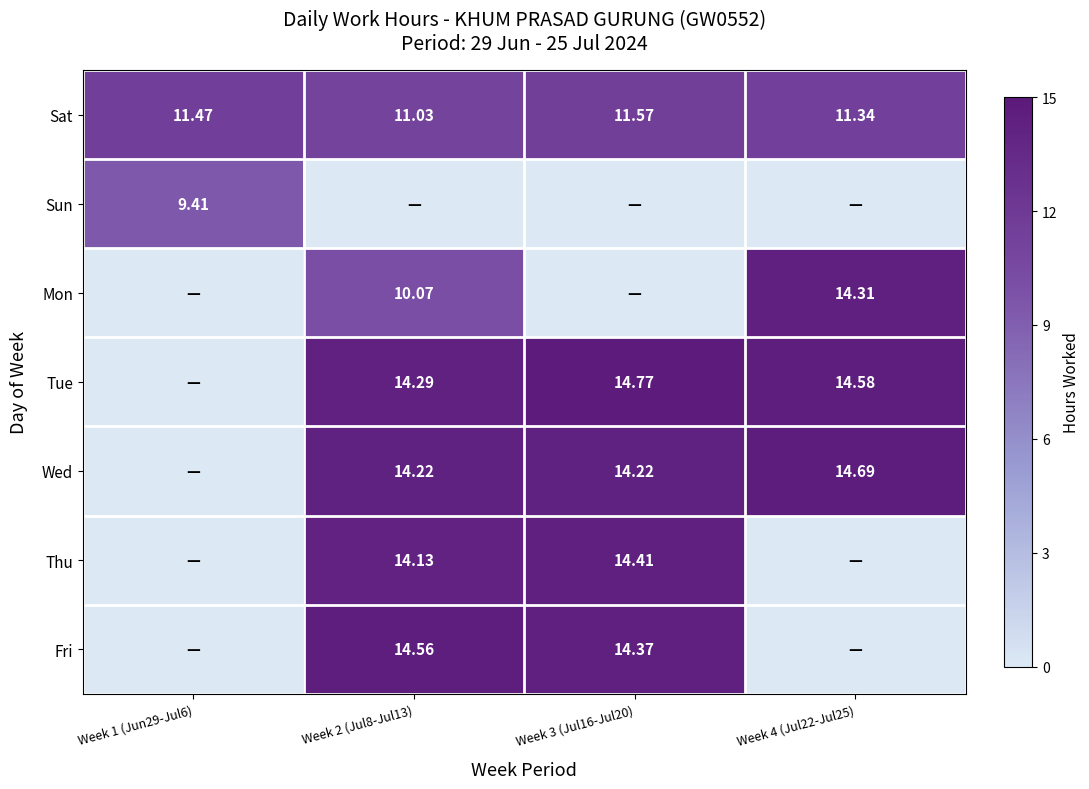

Is it true that Mon equals 14.3 at Week 4 (Jul22-Jul25)?

True